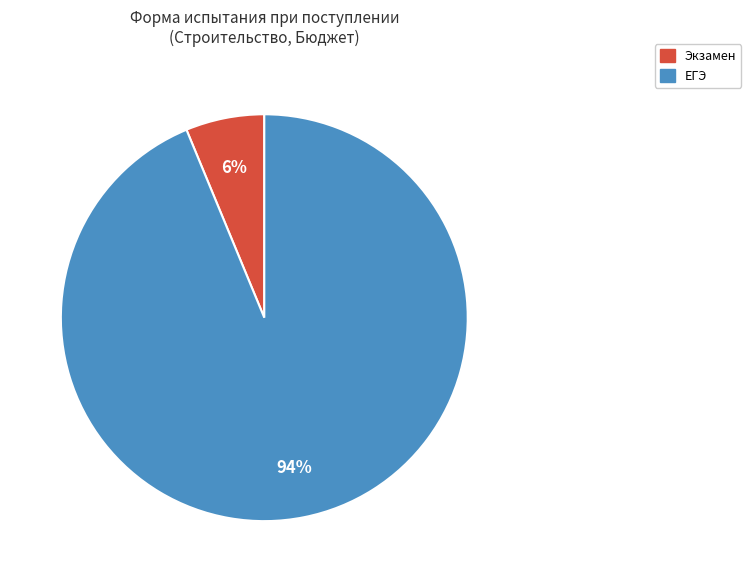

To the nearest percent, what is the combined percentage of ЕГЭ and Экзамен?

100%